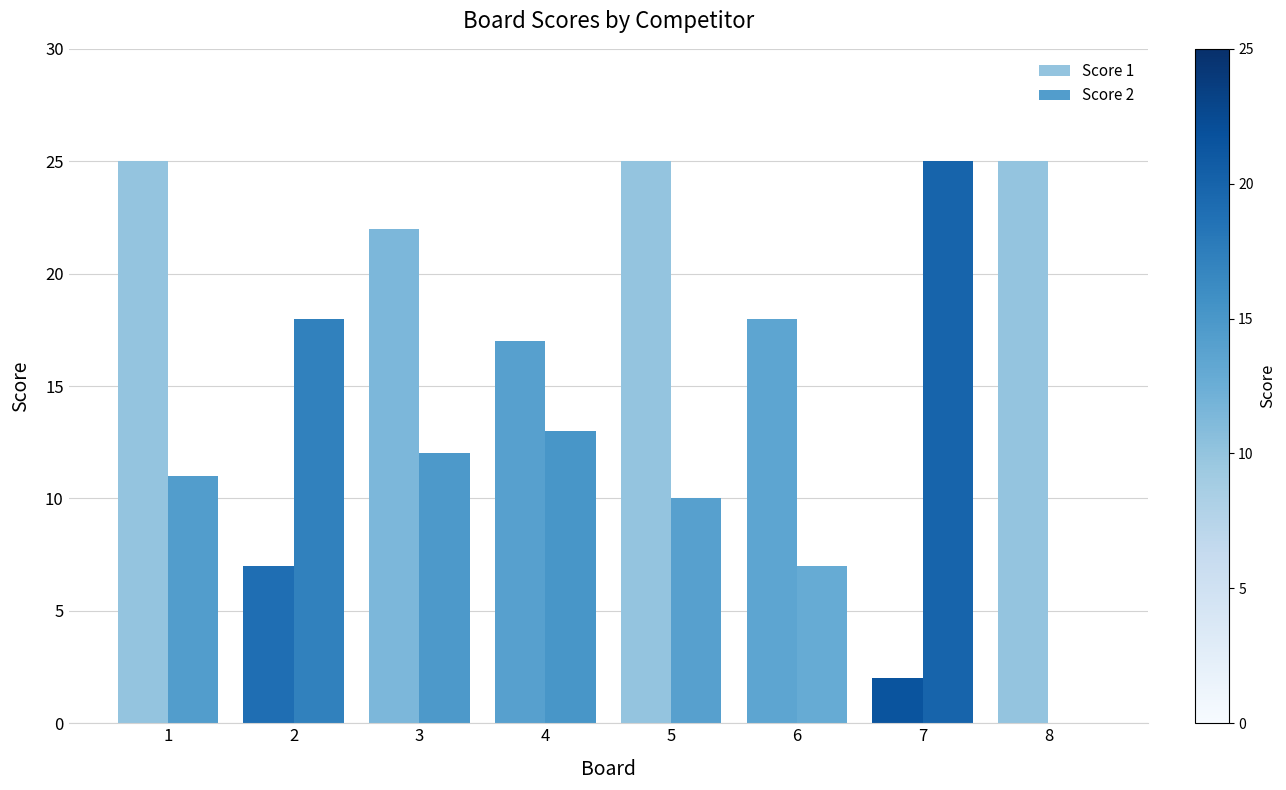

At which label does Score 2 first exceed 12?

2